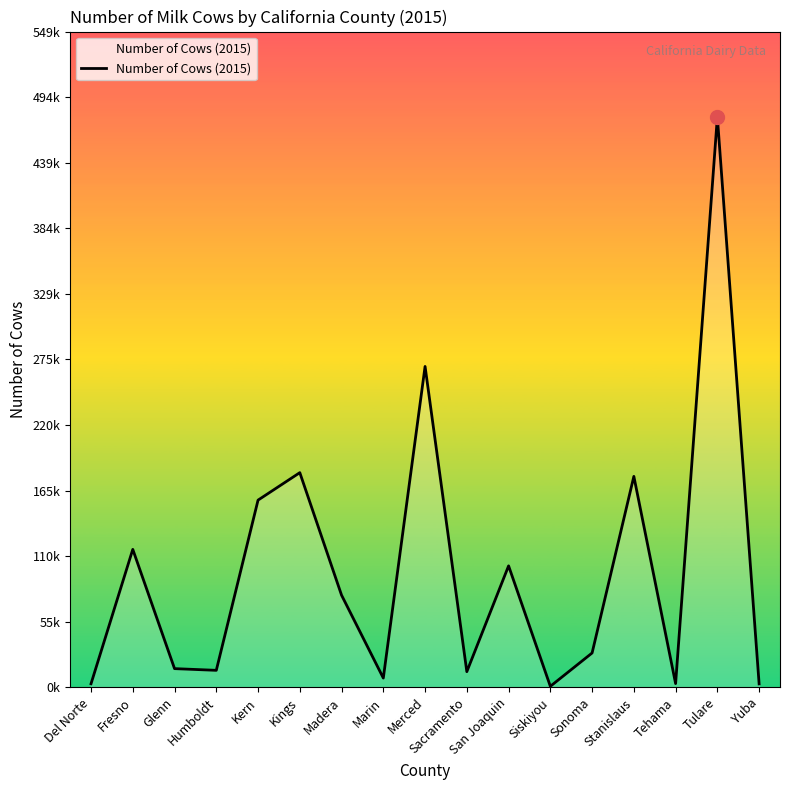

Where does the data first go above 28772?

Fresno